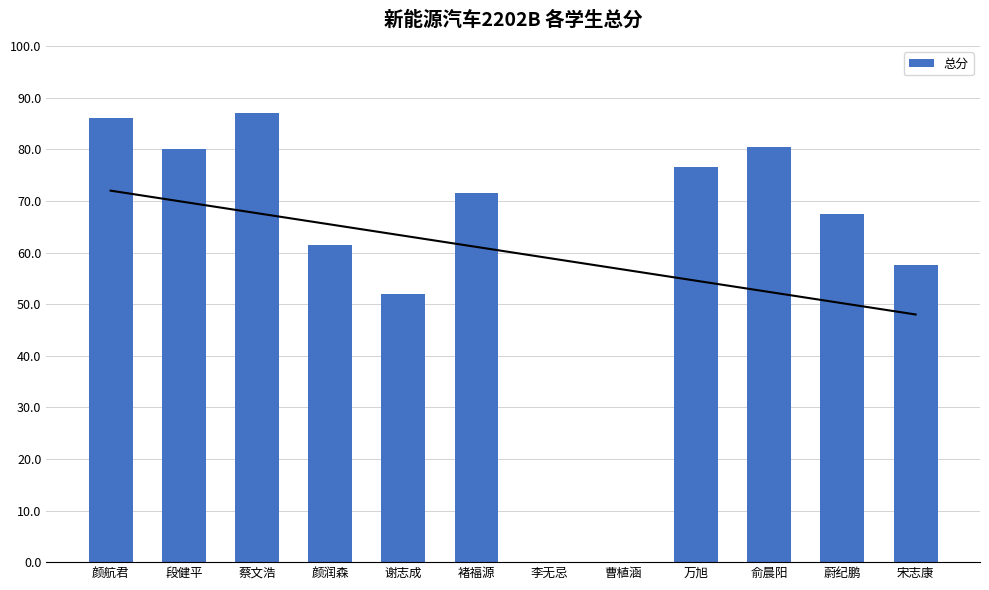

What is the difference between the values at 李无忌 and 谢志成?

52.0